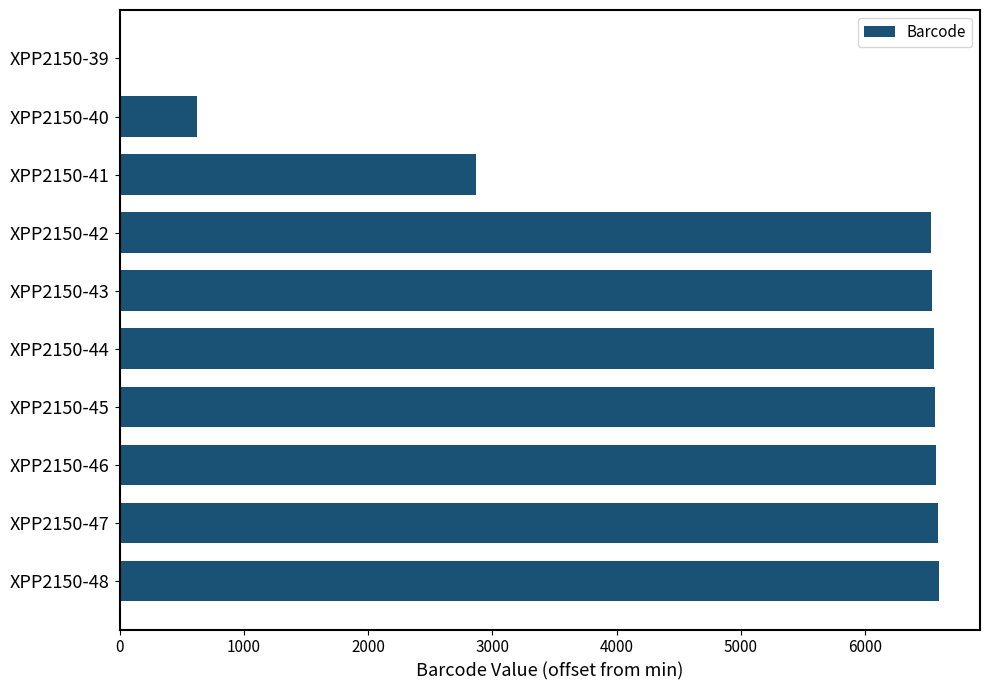

Where is the data nearest to the value 3298?

XPP2150-41